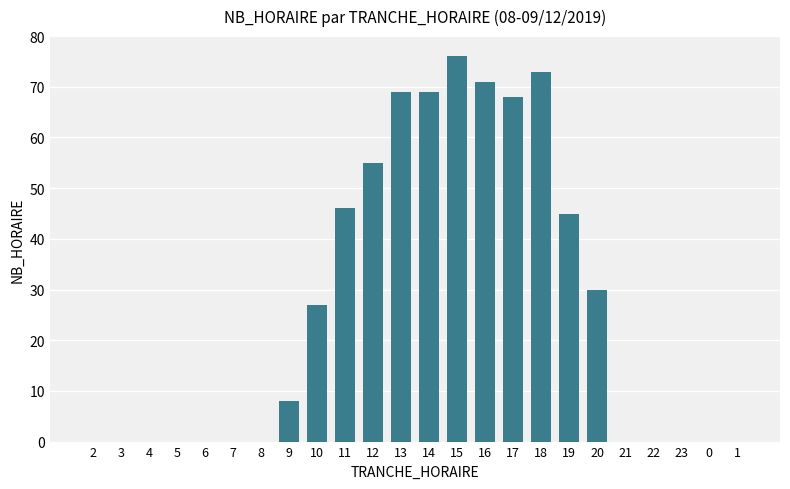

Reading left to right, extract all data points from this chart.

0	0	0	0	0	0	0	8	27	46	55	69	69	76	71	68	73	45	30	0	0	0	0	0